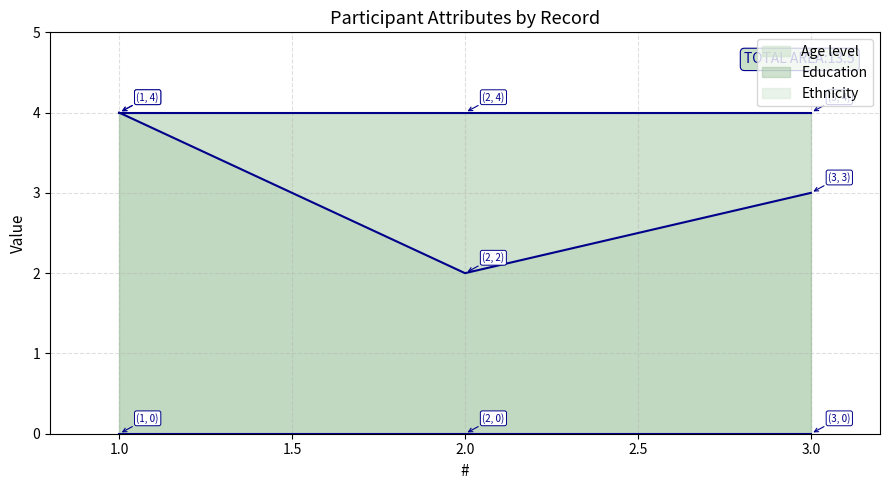

At how many categories does at least one series exceed 0?

3